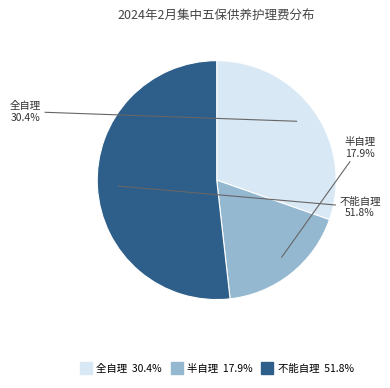

Combined, do 全自理 and 不能自理 account for over 50%?

Yes